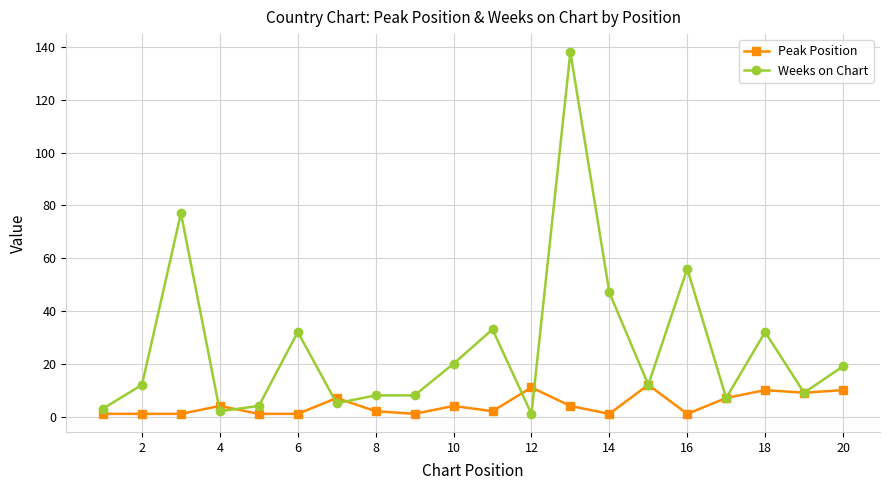

How many lines are shown in the chart?

2